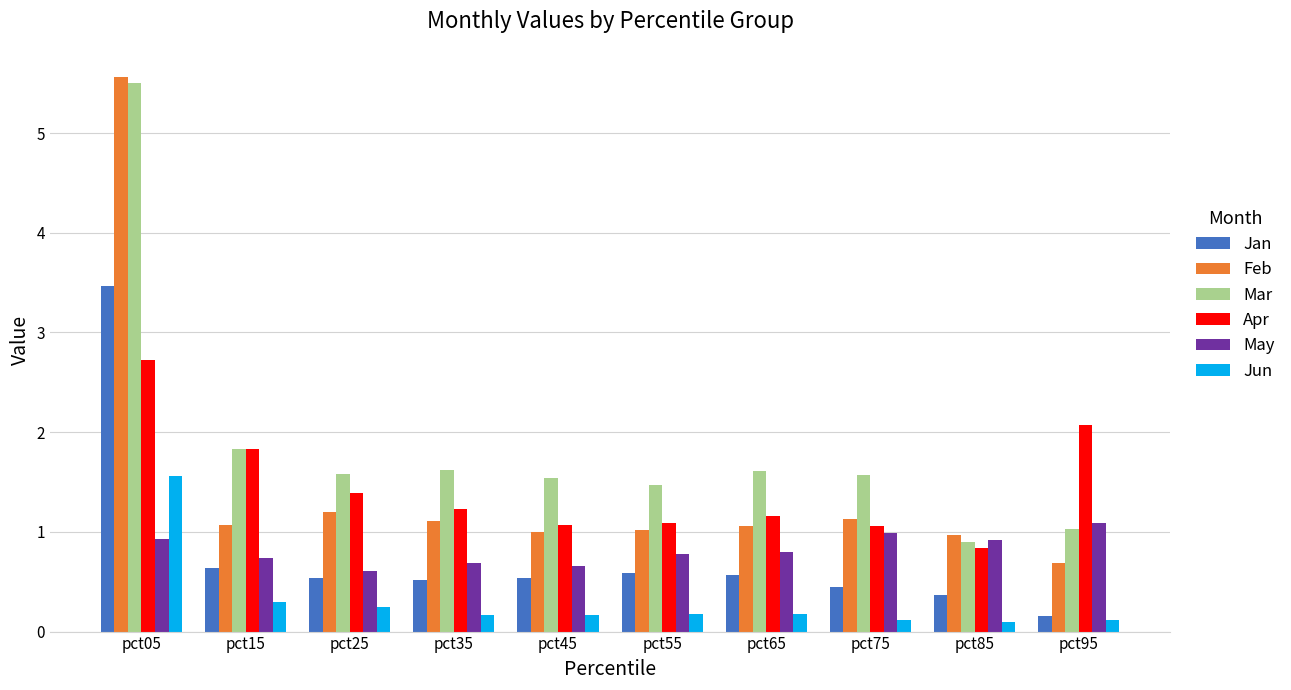

True or false: Jan has a value of 0.5 at pct45.

True